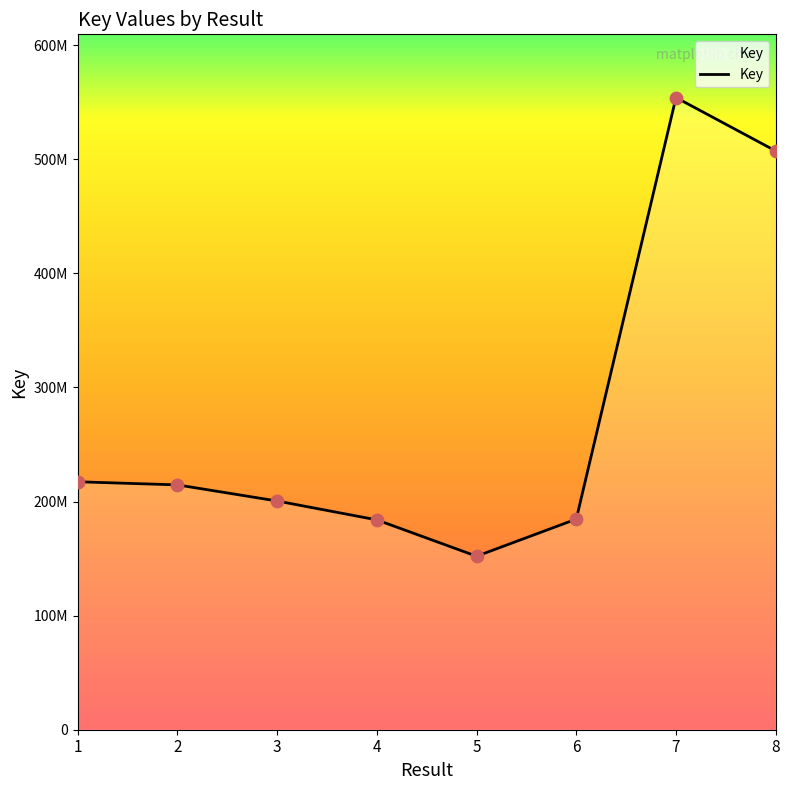

What is the ratio of the value at 1 to the value at 3?

1.1